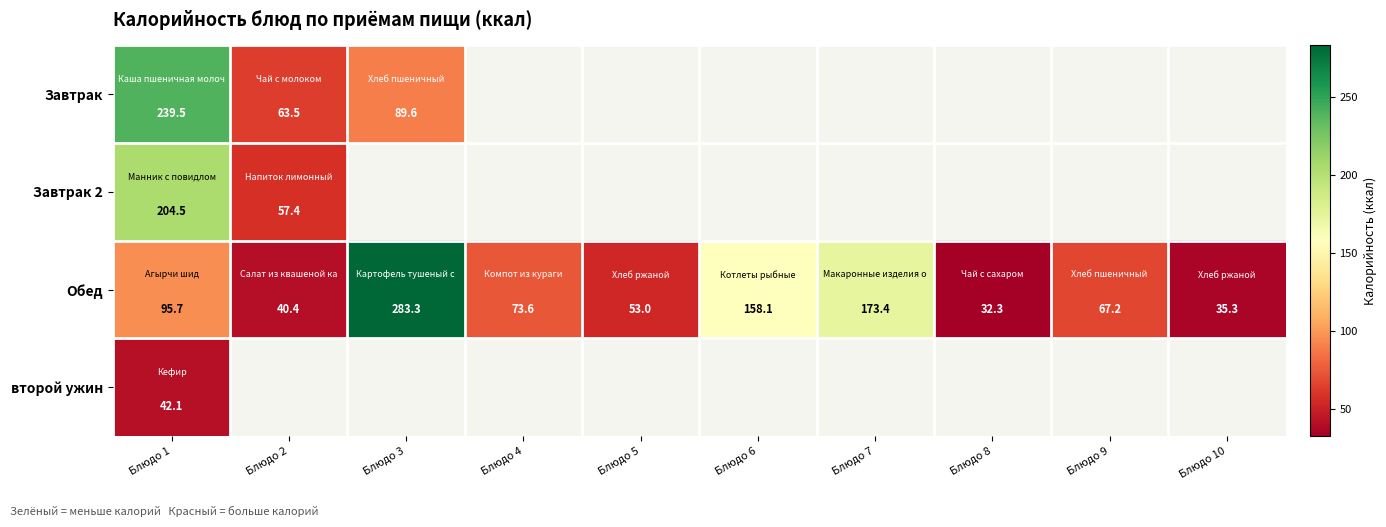

Is the value of Обед at Блюдо 3 greater than the value of Завтрак 2 at Блюдо 9?

No